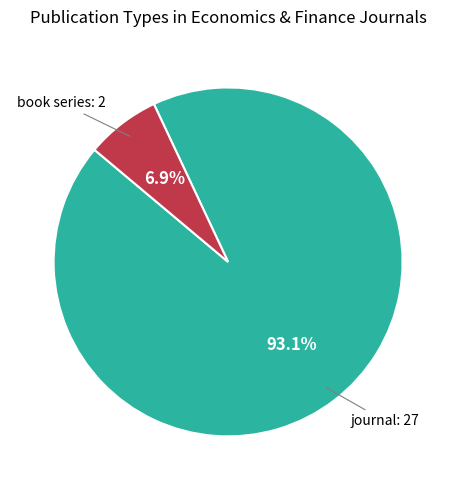

Is there any slice that represents more than half of the pie?

Yes